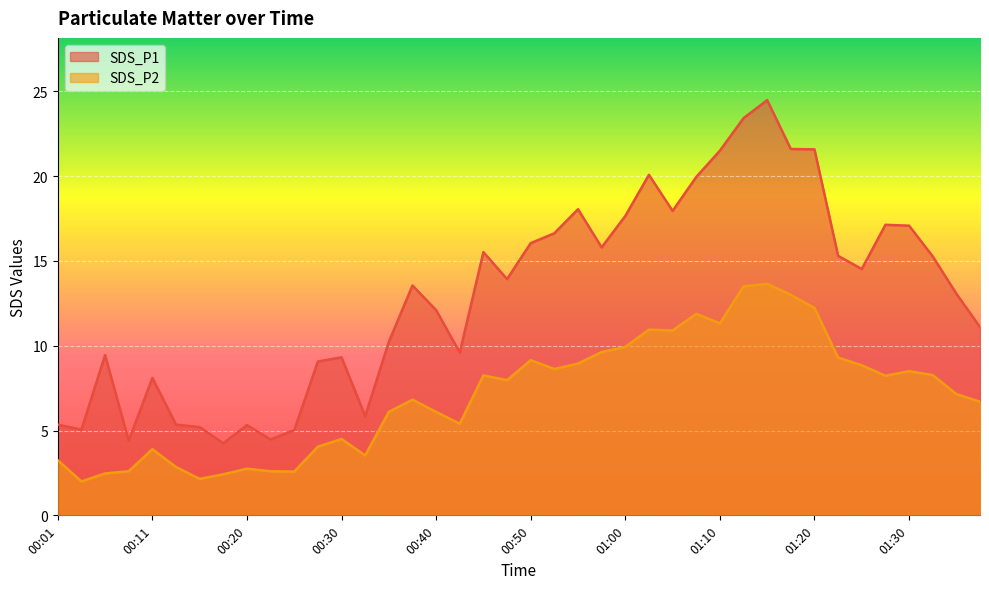

At which category does SDS_P2 reach its first local valley?

00:03